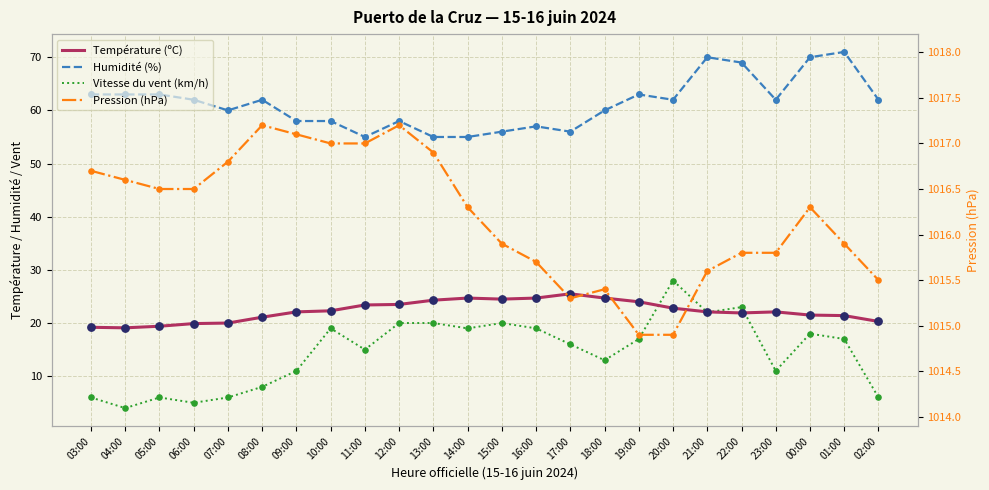

Which series reaches the minimum Y coordinate?

Vitesse du vent (km/h)